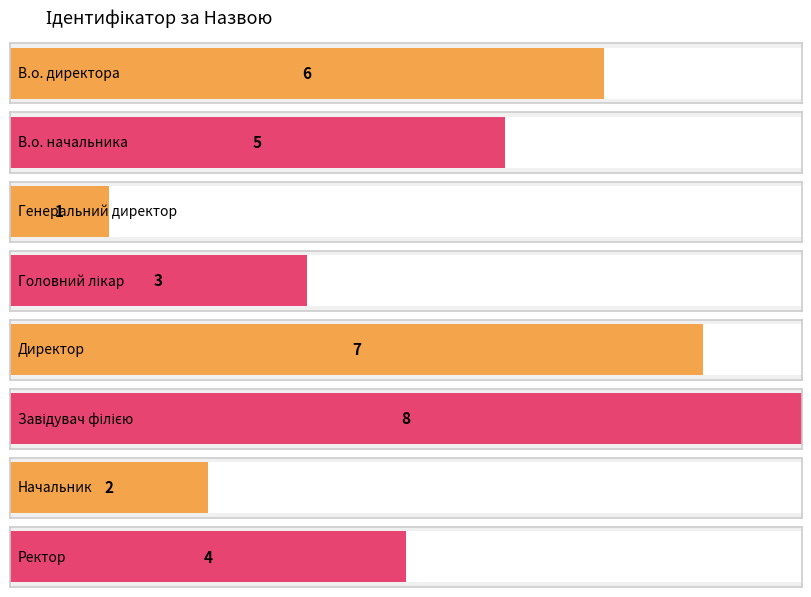

What position from the left is Генеральний директор?

3